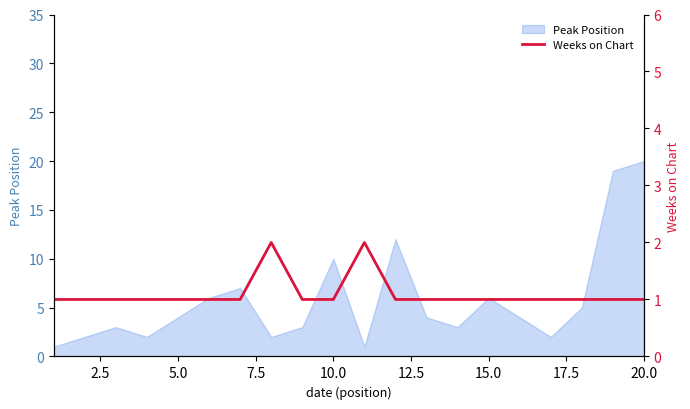

The Peak Position series shows 4 at 5.0. True or false?

True